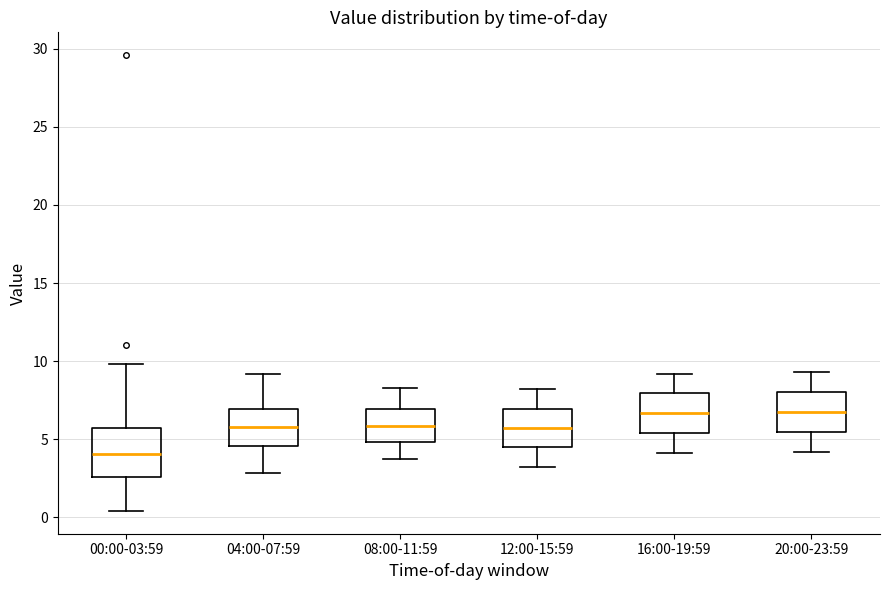

Where does the lower whisker of the box for 16:00-19:59 end on the y-axis? The values are not printed on the chart, so give them approximately, as read against the axis.

4.0